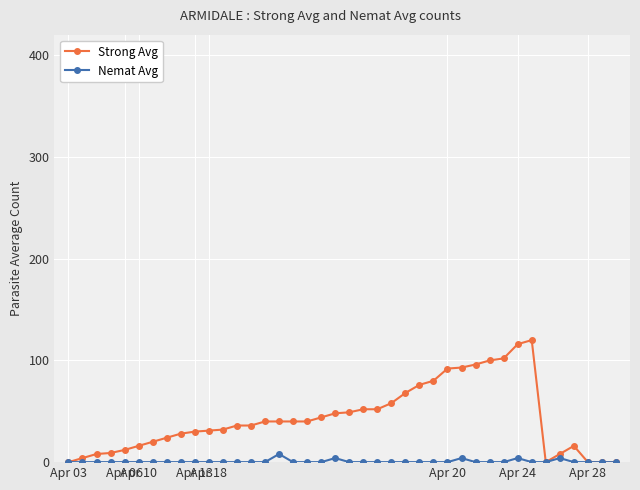

Count the Nemat Avg values in the range 0 to 1.

35